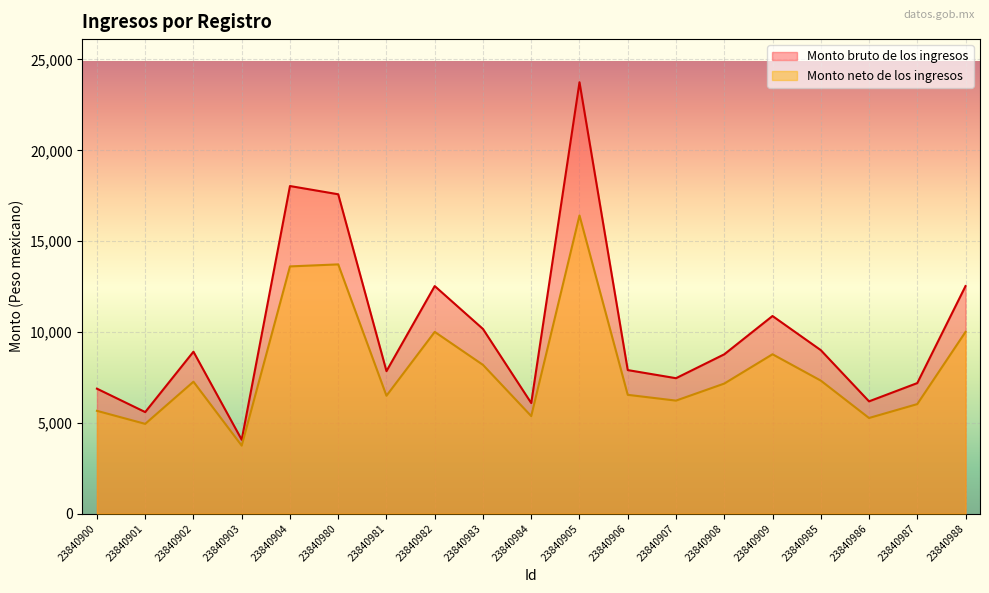

How many series are shown in this chart?

2